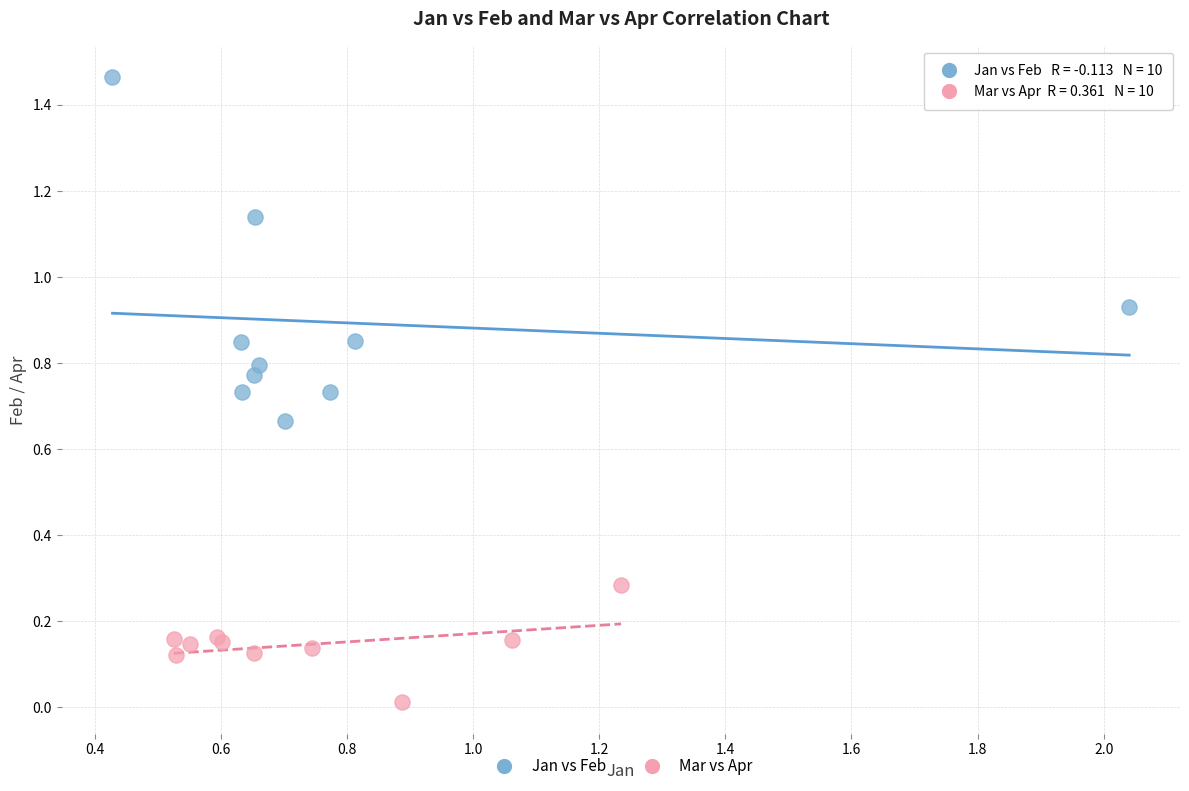

Which series reaches the minimum Y coordinate?

Mar vs Apr